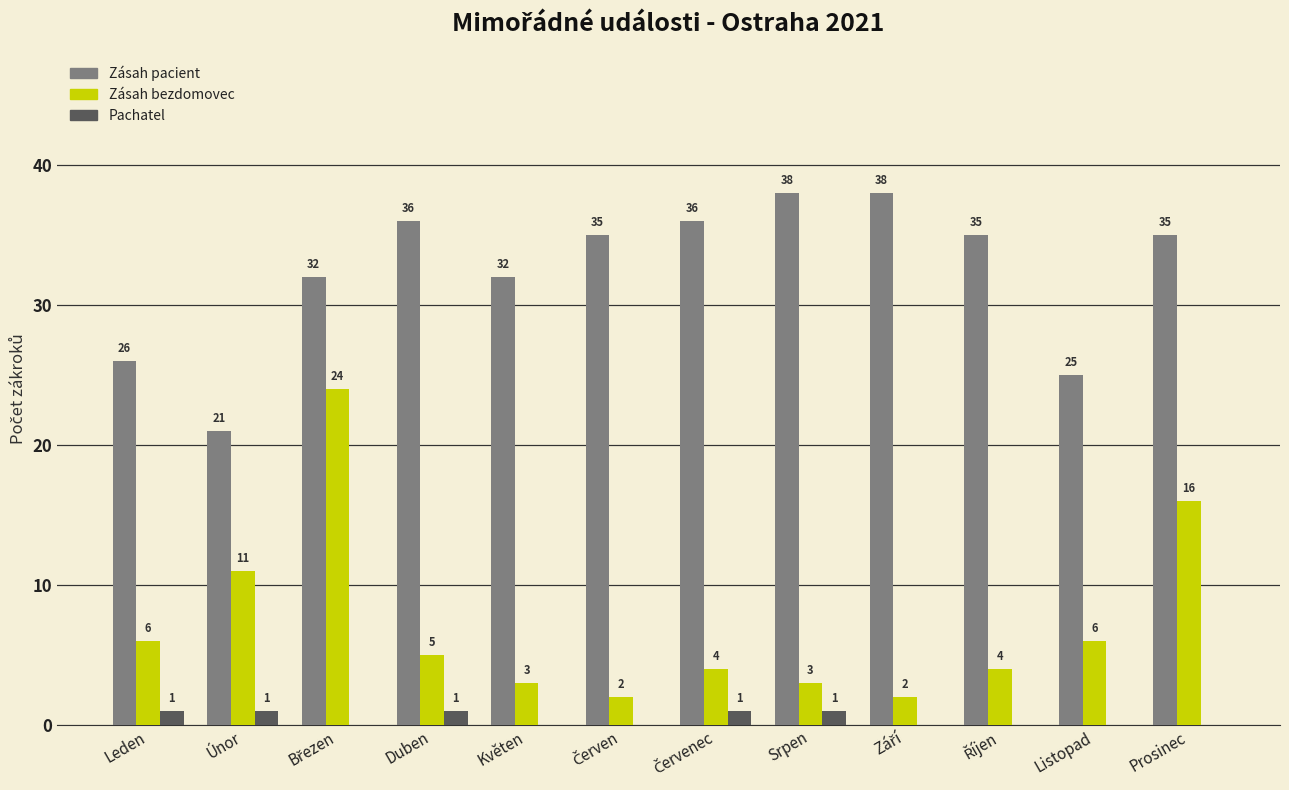

Where is Zásah pacient nearest to the value 29?

Leden